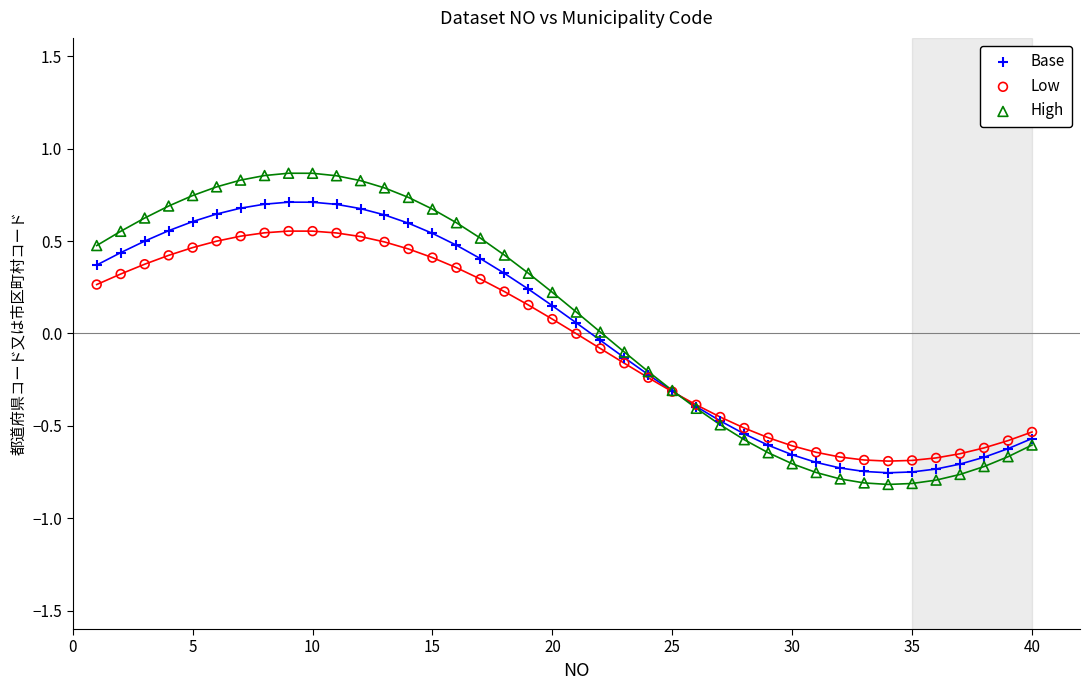

Which series contains the lowest Y value?

High